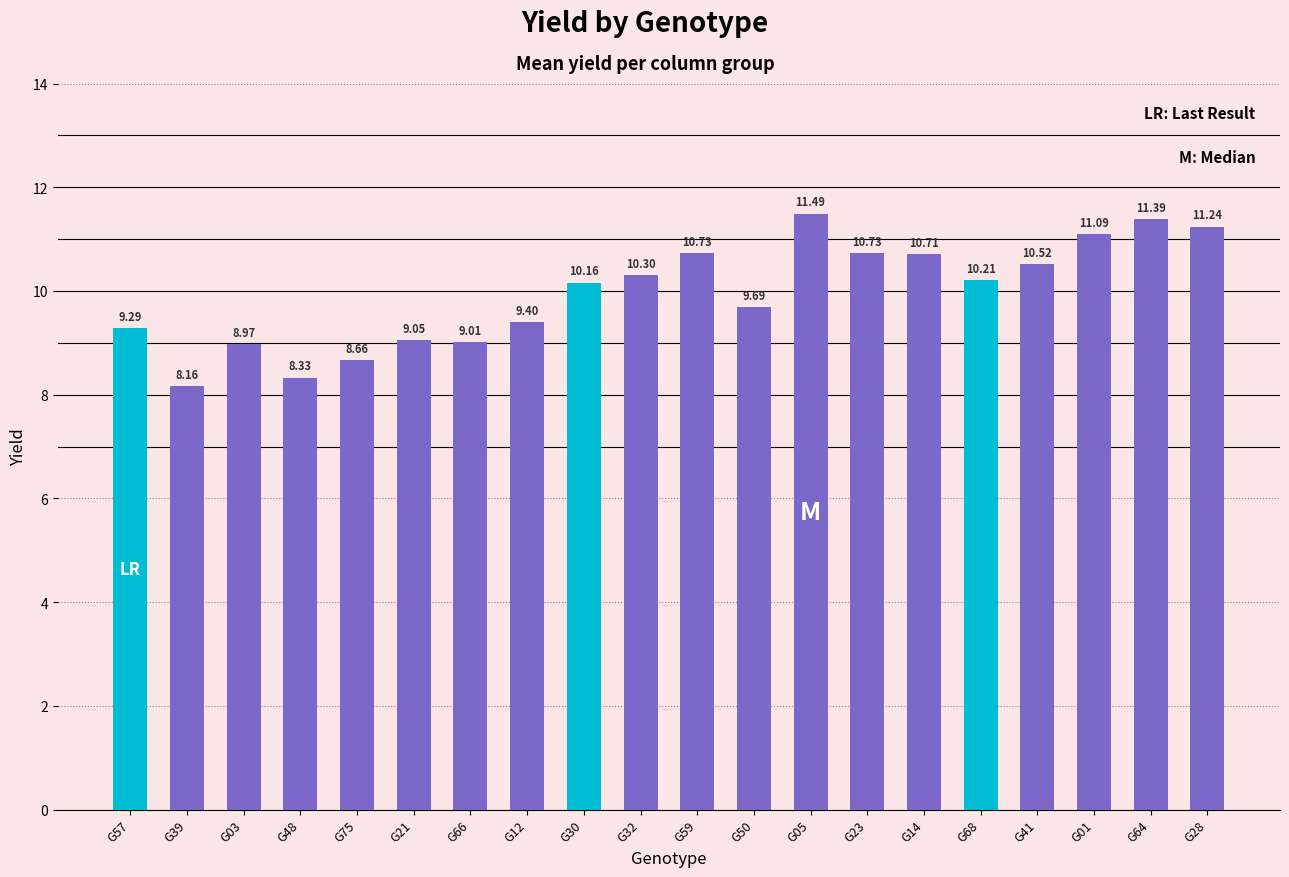

Between G03 and G14, which is larger?

G14